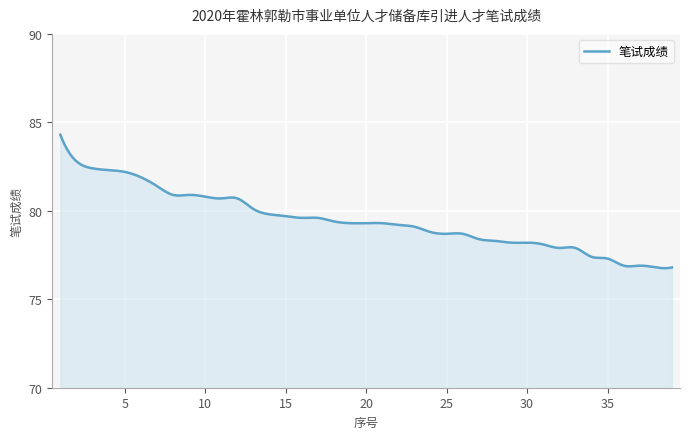

What is the difference between the maximum and minimum values?

7.5